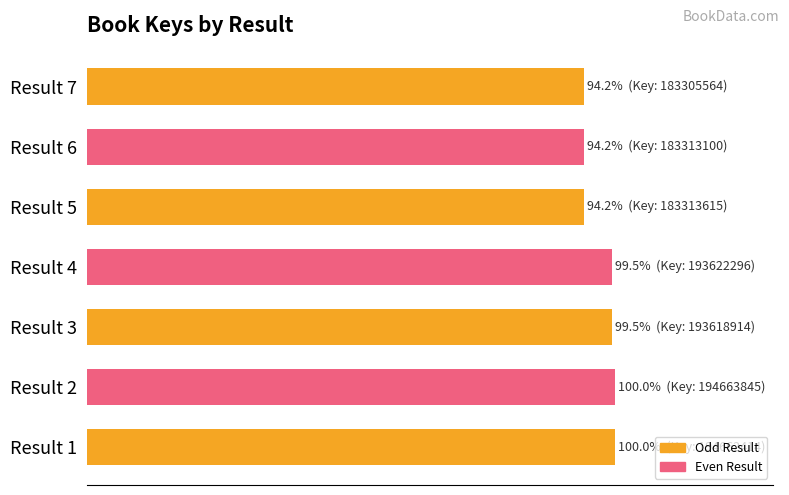

Are the bars horizontal?

Yes